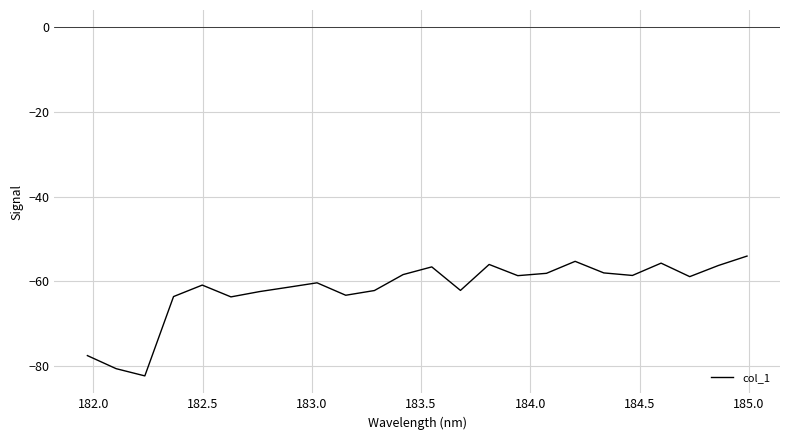

What is the minimum value shown in the chart?

-82.4